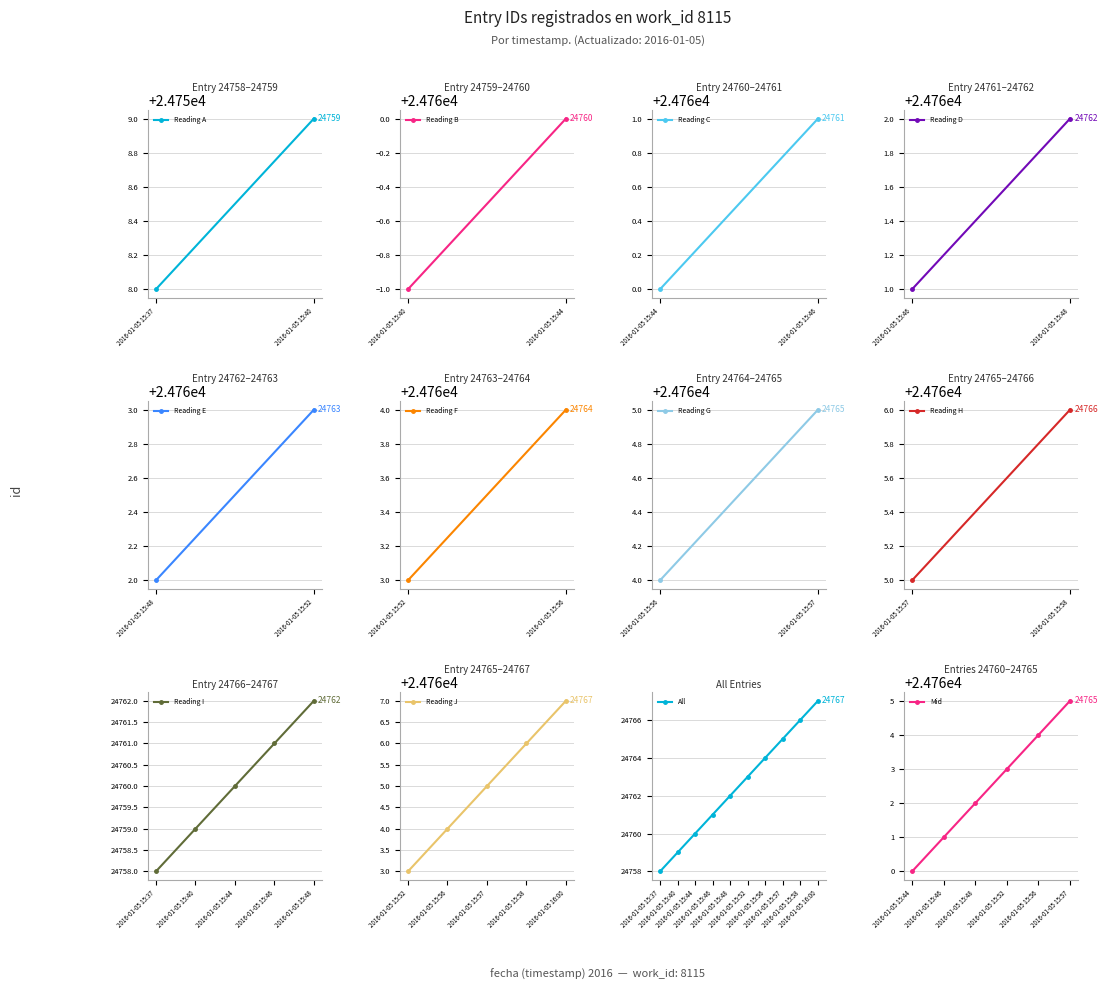

What is the maximum value shown in the chart?

24767